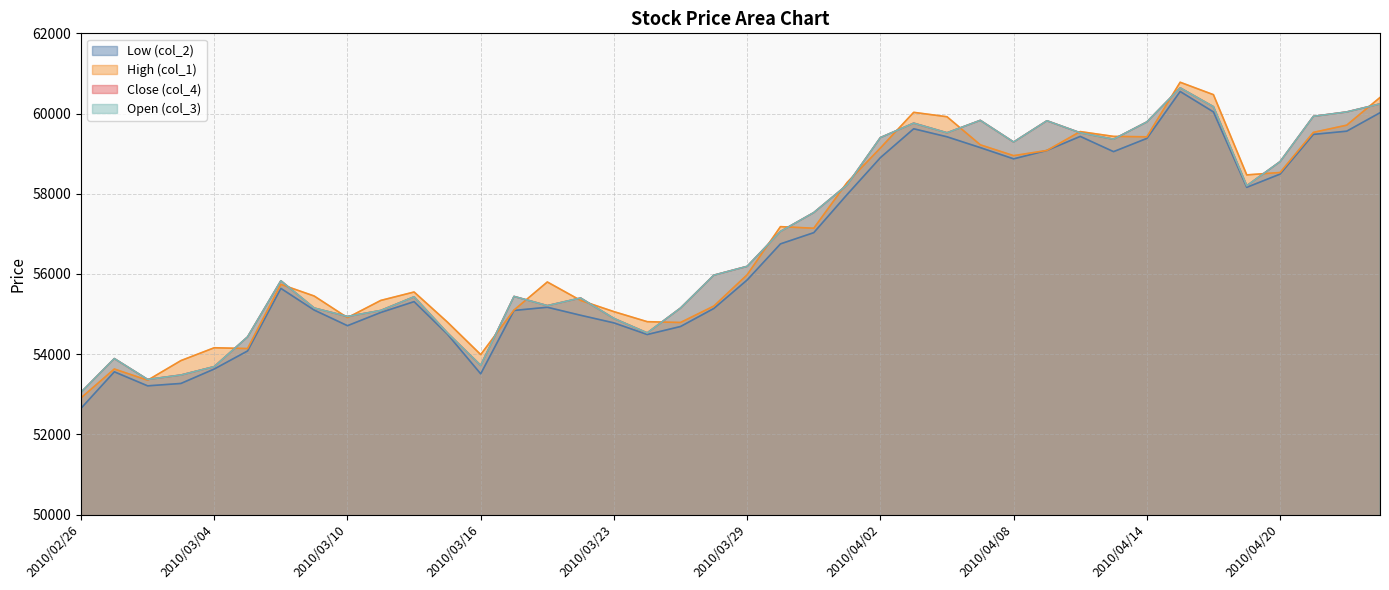

Where is col_2 nearest to the value 56600?

2010/03/30